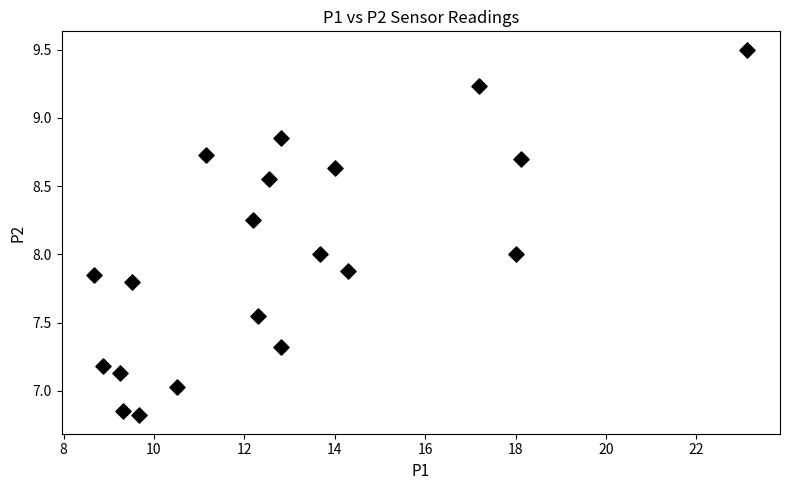

What is the range of Y values (max minus min)?

2.7